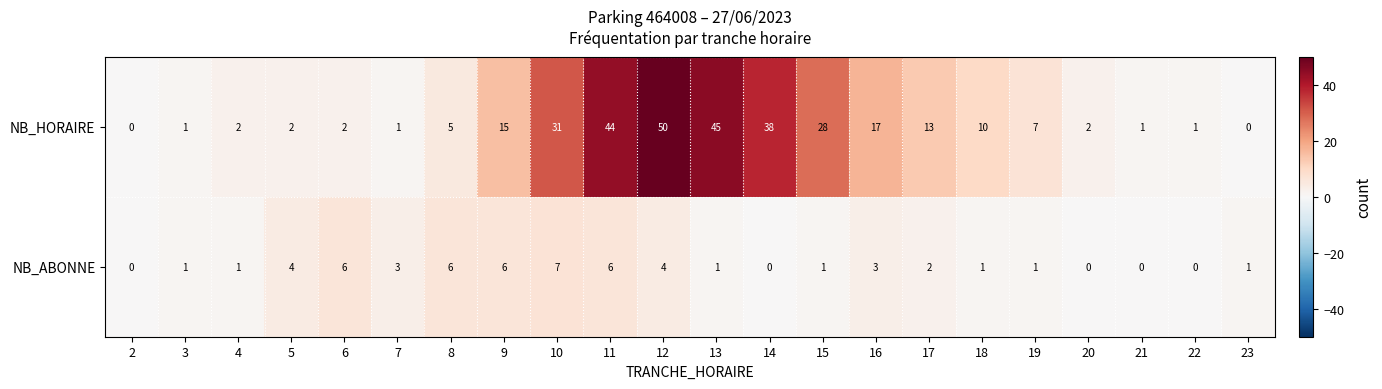

The NB_ABONNE series shows 7 at 10. True or false?

True